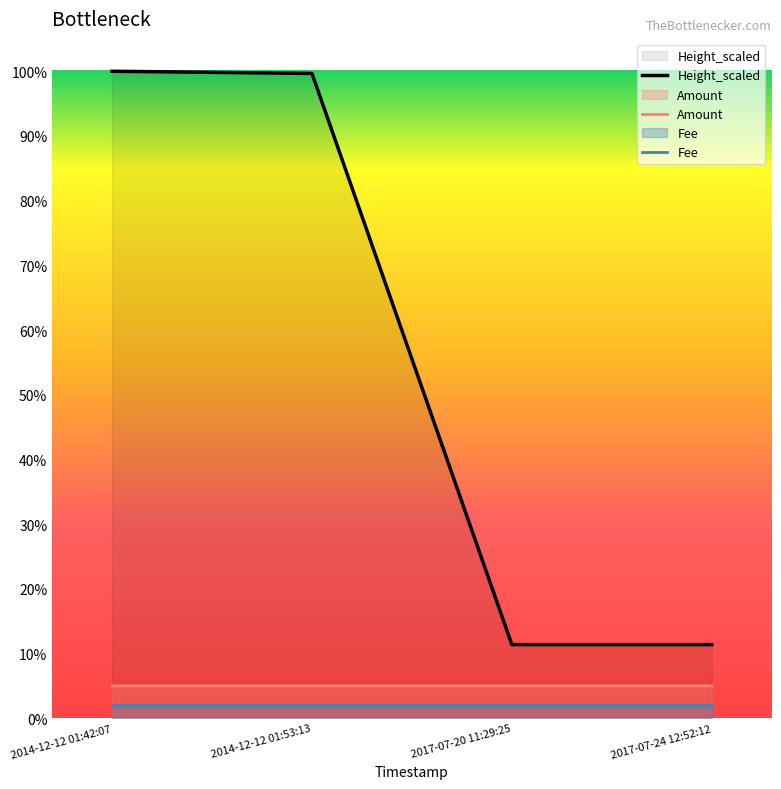

True or false: Height_scaled and Amount intersect in this chart.

False